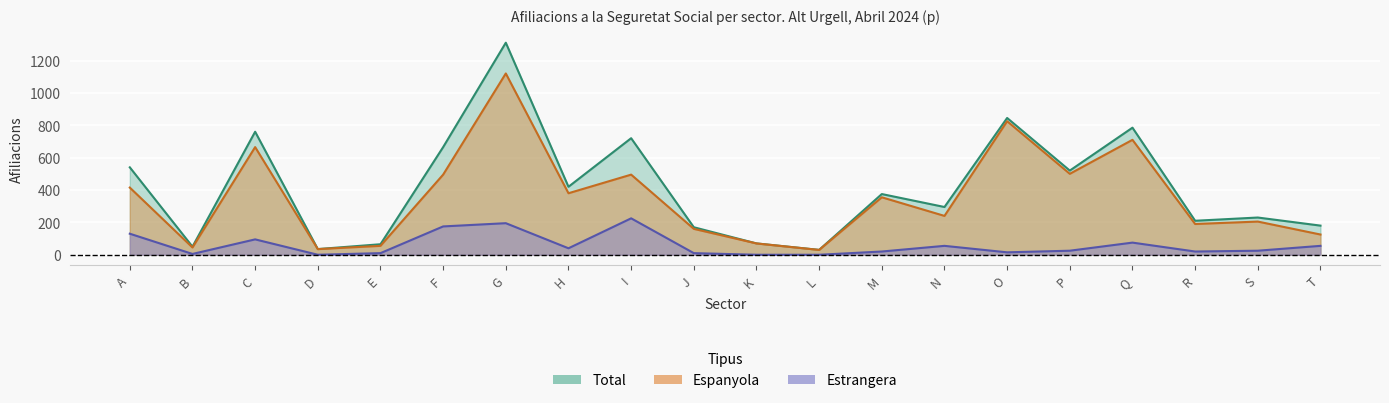

Reading left to right, list all the values displayed in this chart.

Espanyola: 415	45	665	35	55	495	1120	380	495	160	70	30	355	240	825	500	710	190	205	125
Estrangera: 130	5	95	0	10	175	195	40	225	10	0	0	20	55	15	25	75	20	25	55
Total: 540	50	760	35	65	665	1310	420	720	170	70	30	375	295	845	520	785	210	230	180